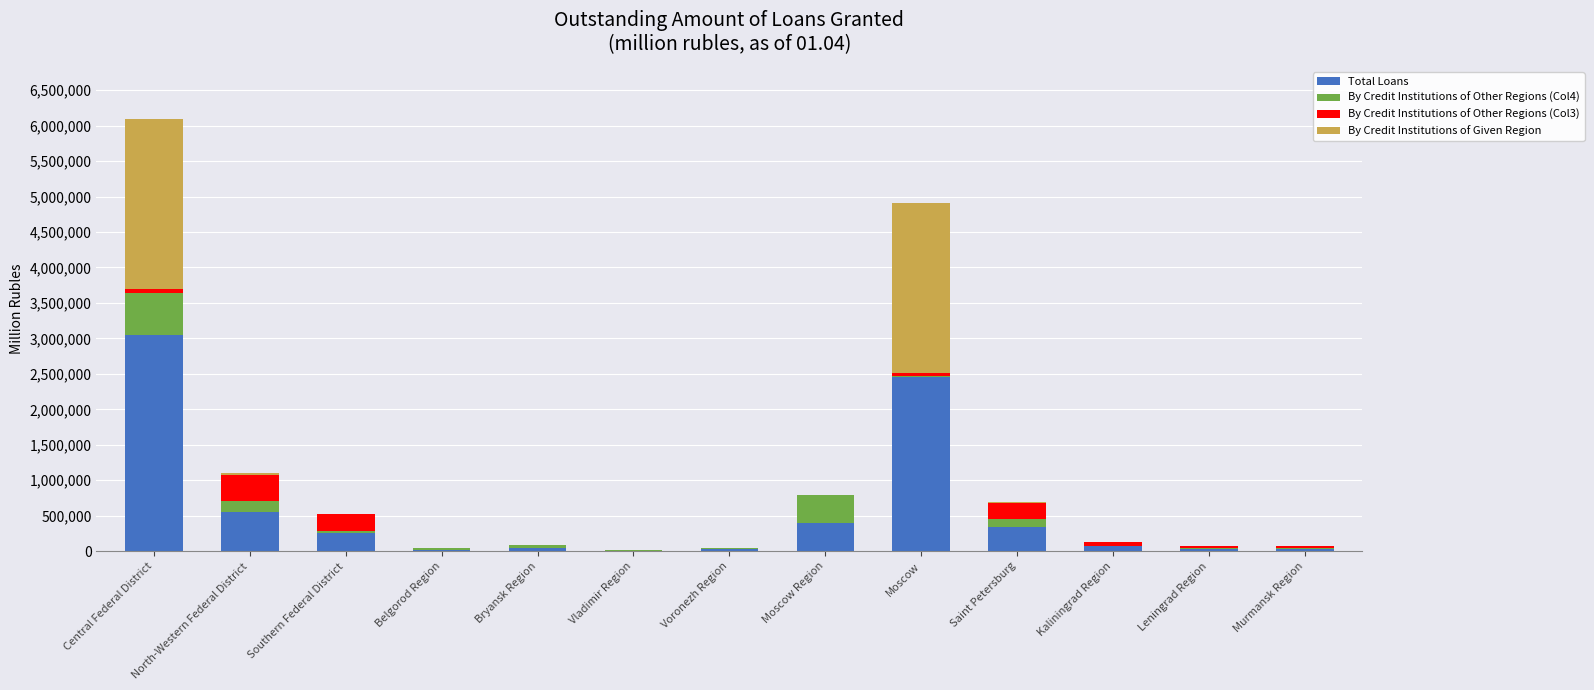

The Total Loans series shows 347032 at Saint Petersburg. True or false?

True